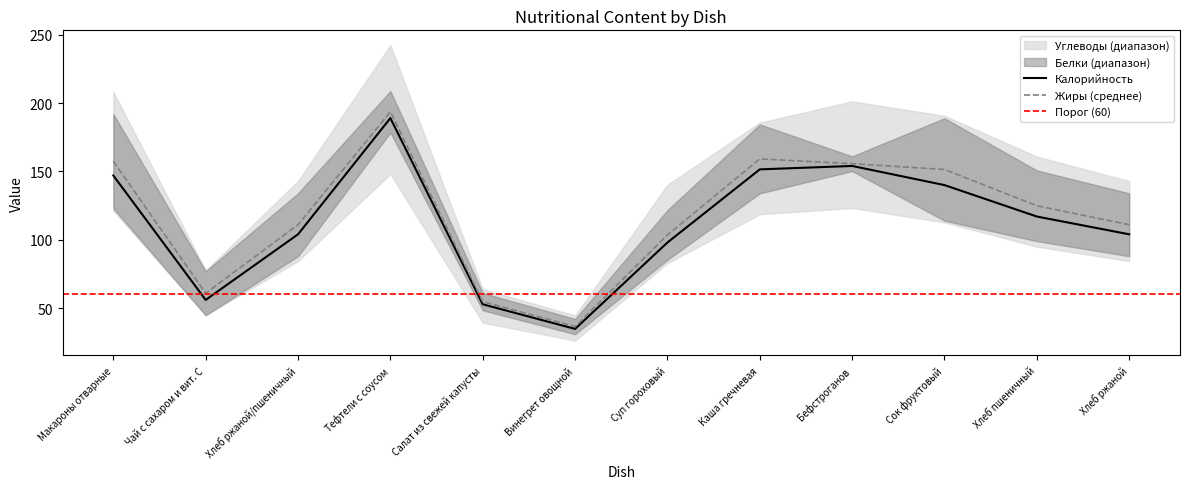

How many categories are shown in the chart?

12